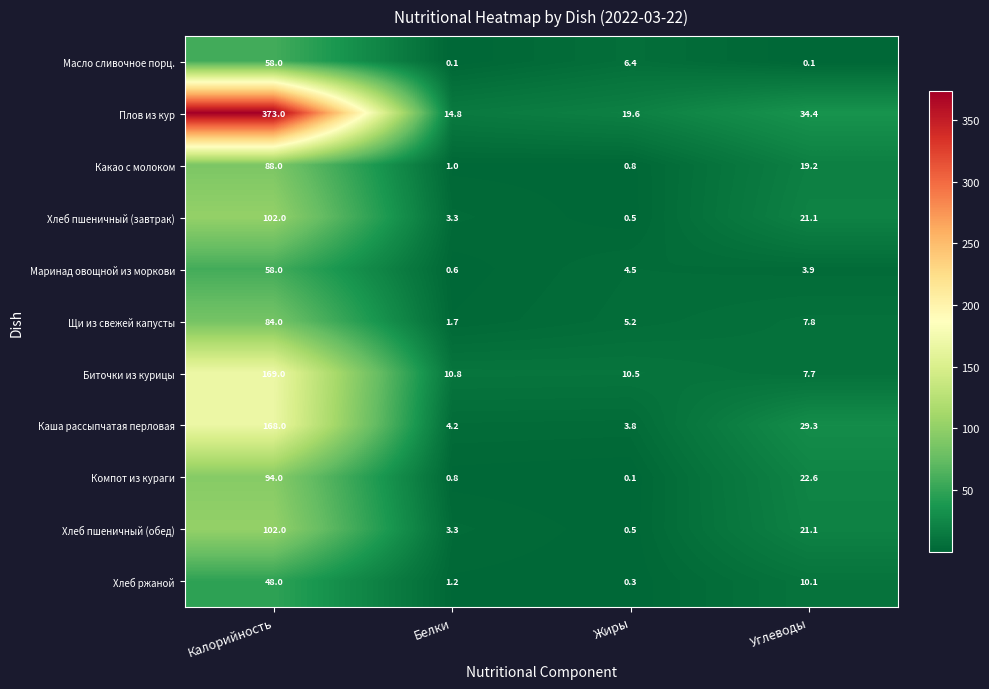

At which category is the sum across all series the highest?

Калорийность